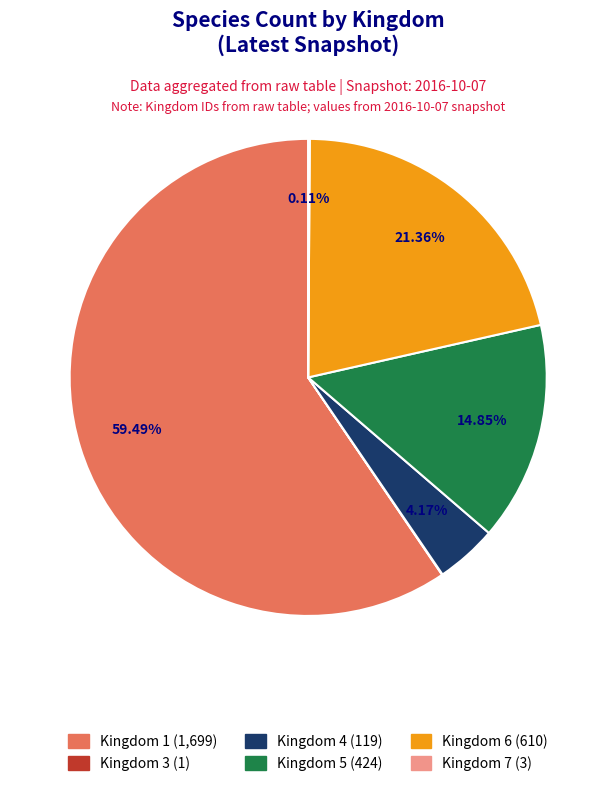

Is there any slice that represents more than half of the pie?

Yes